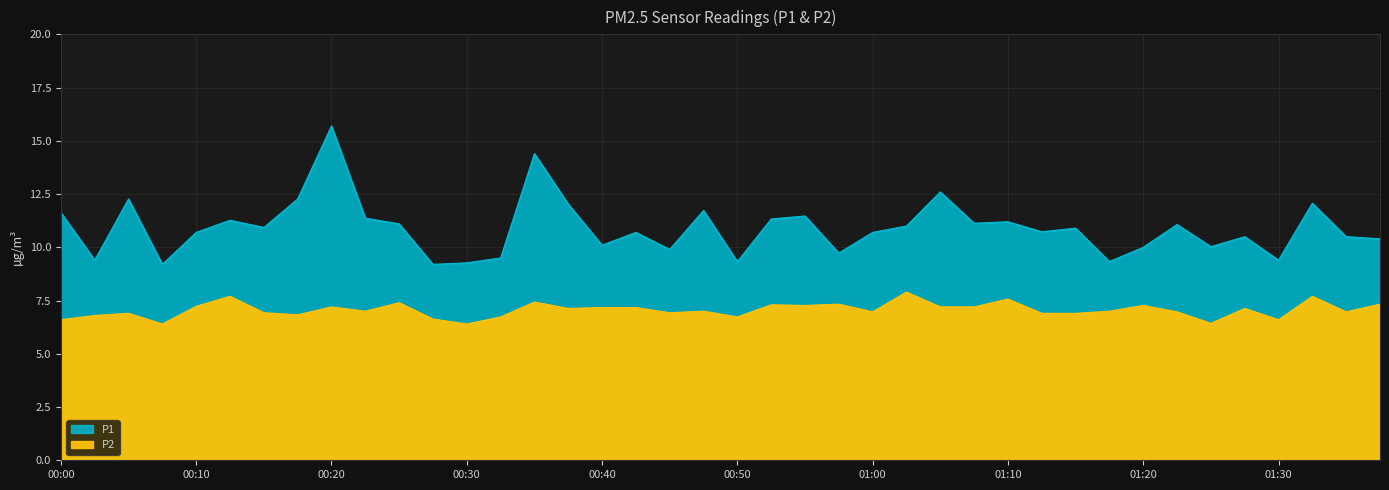

At which category is the sum across all series the highest?

00:20